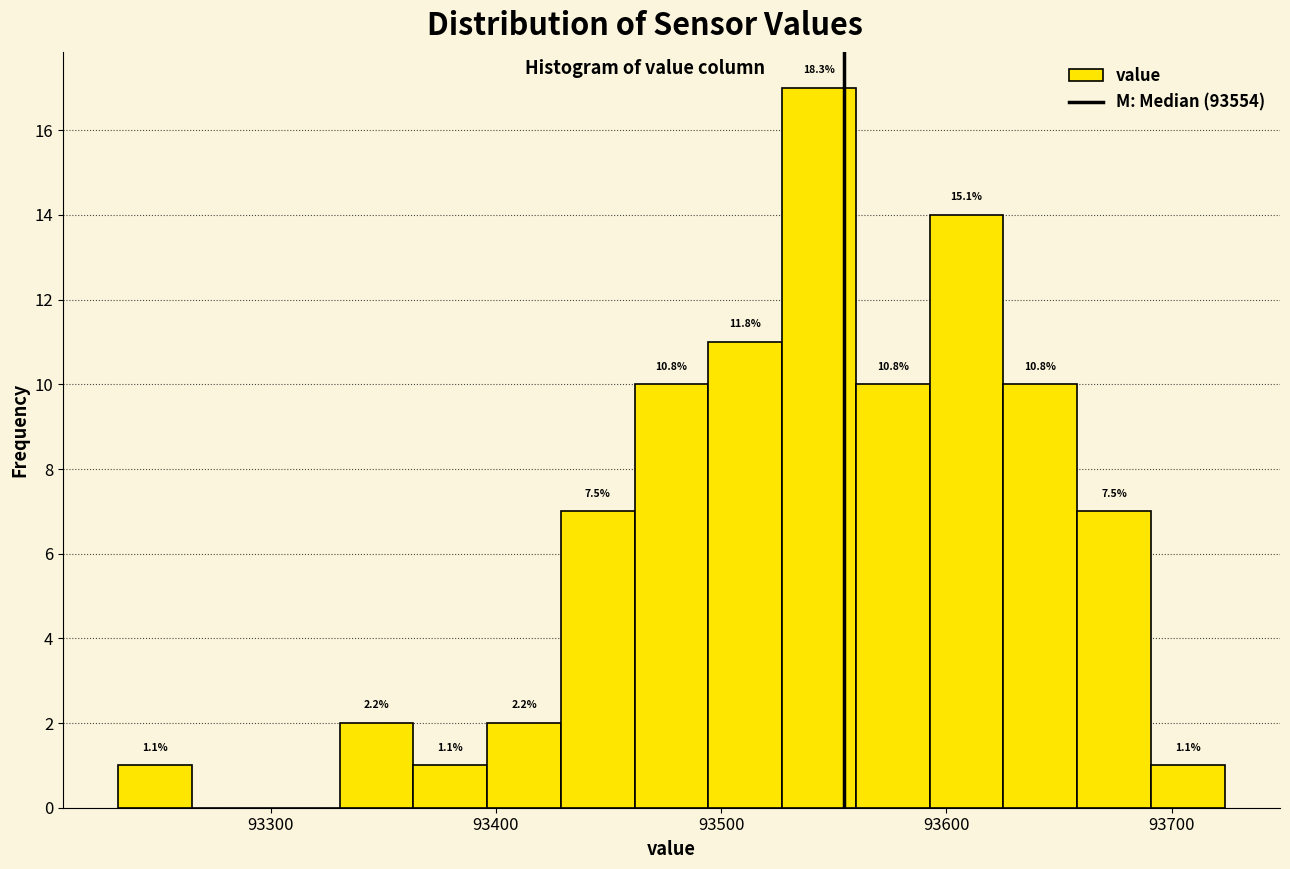

Around what value on the x-axis is the tallest bar? Give the approximate position of its centre, as read against the axis.

93540